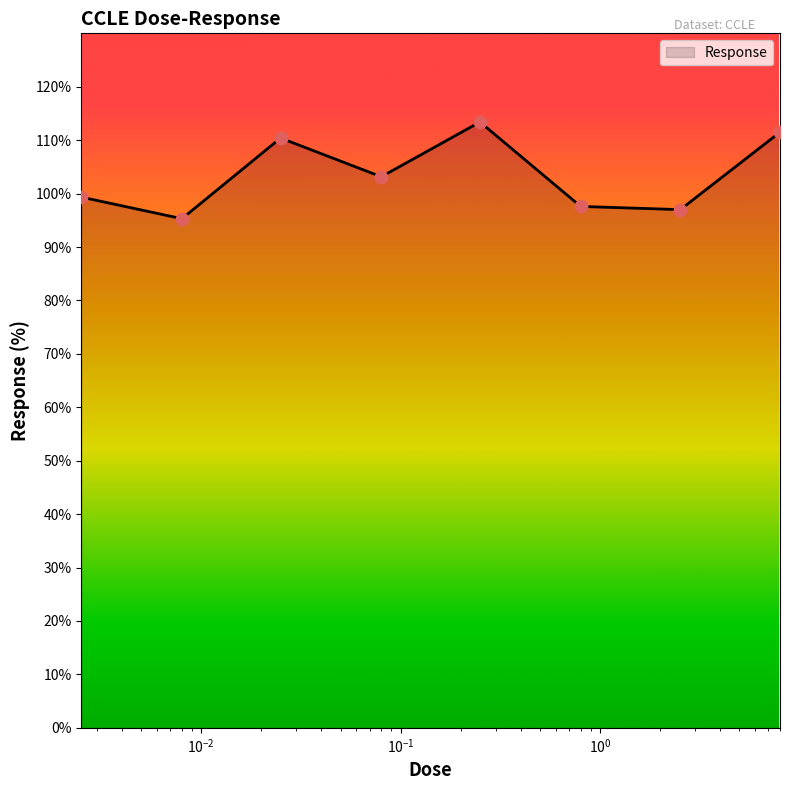

True or false: the data has more than 0 interior local peaks.

True